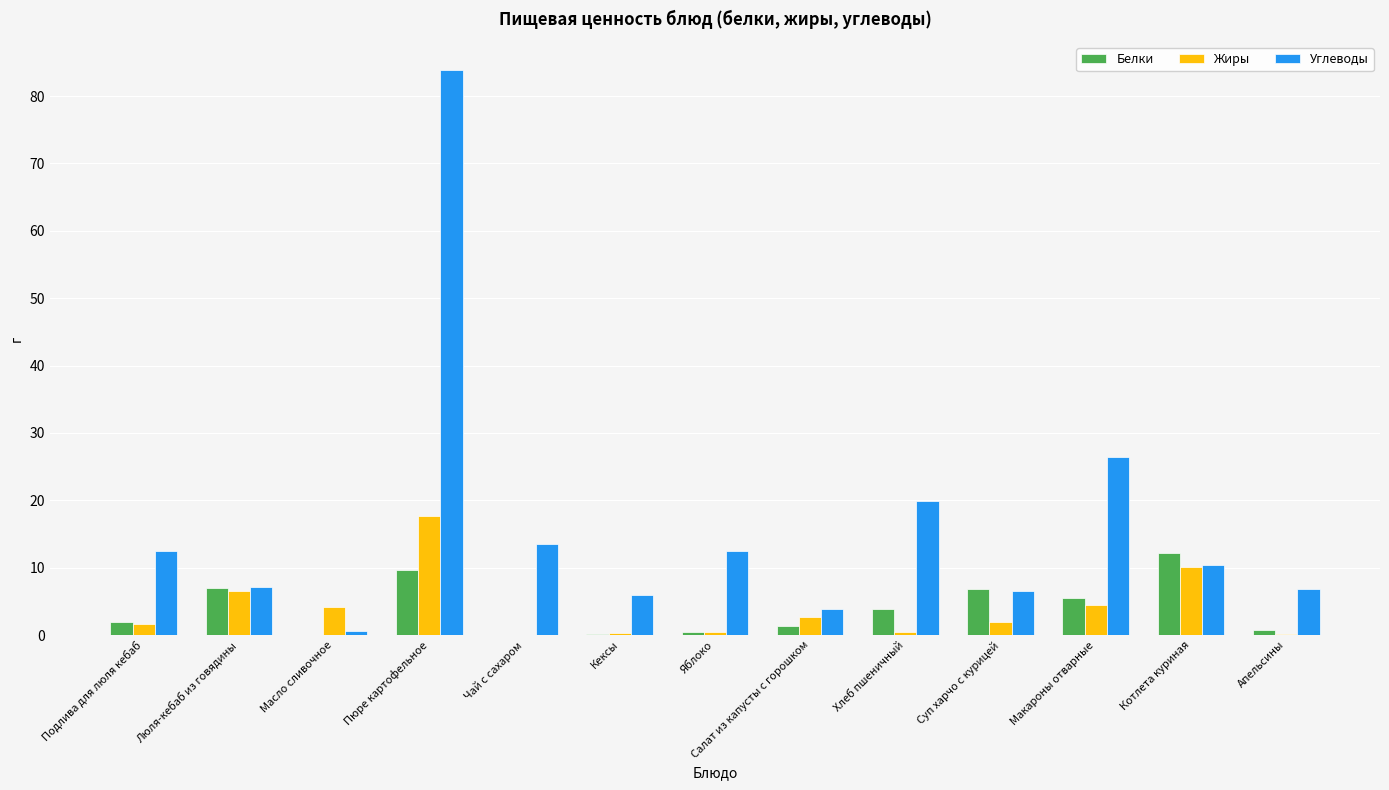

Which category has the highest value across all series?

Пюре картофельное